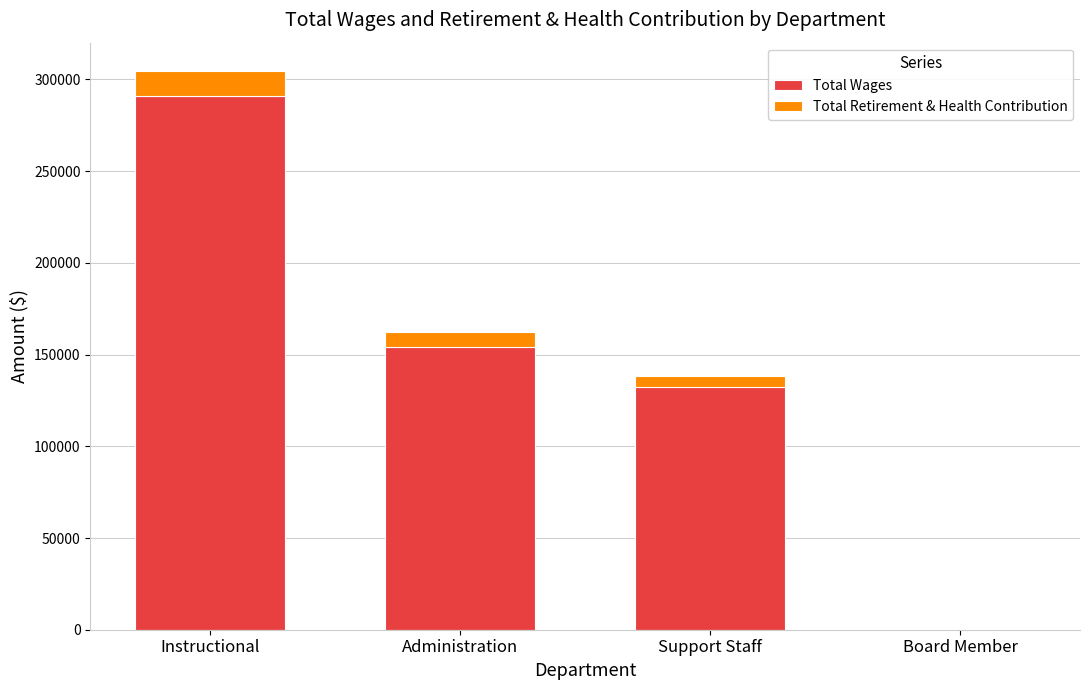

At which category is the sum across all series the highest?

Instructional